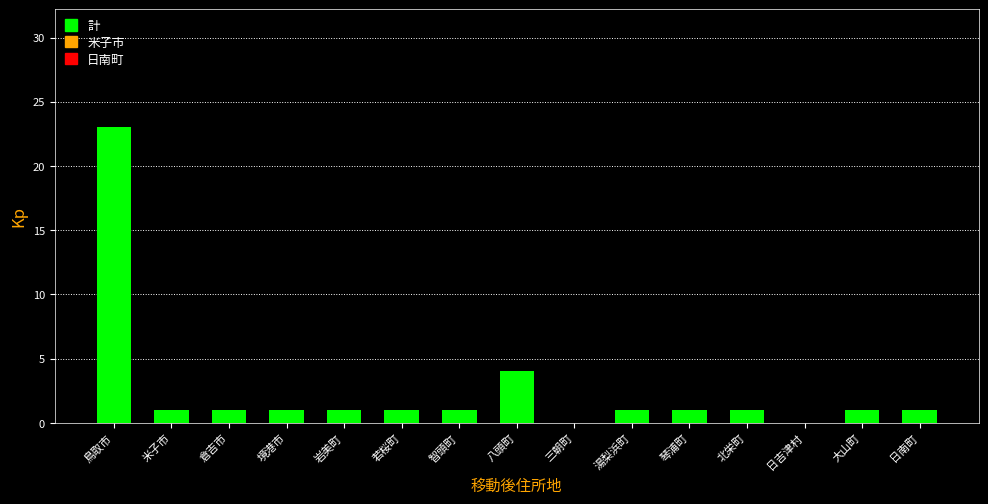

Which category has the highest value across all series?

鳥取市